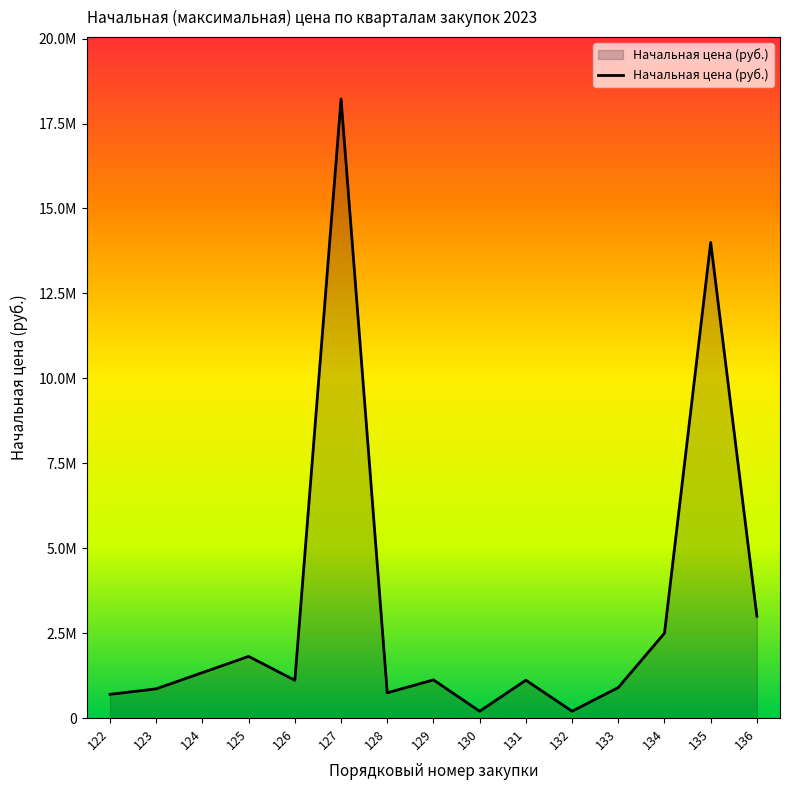

True or false: the data has more than 2 interior local peaks.

True